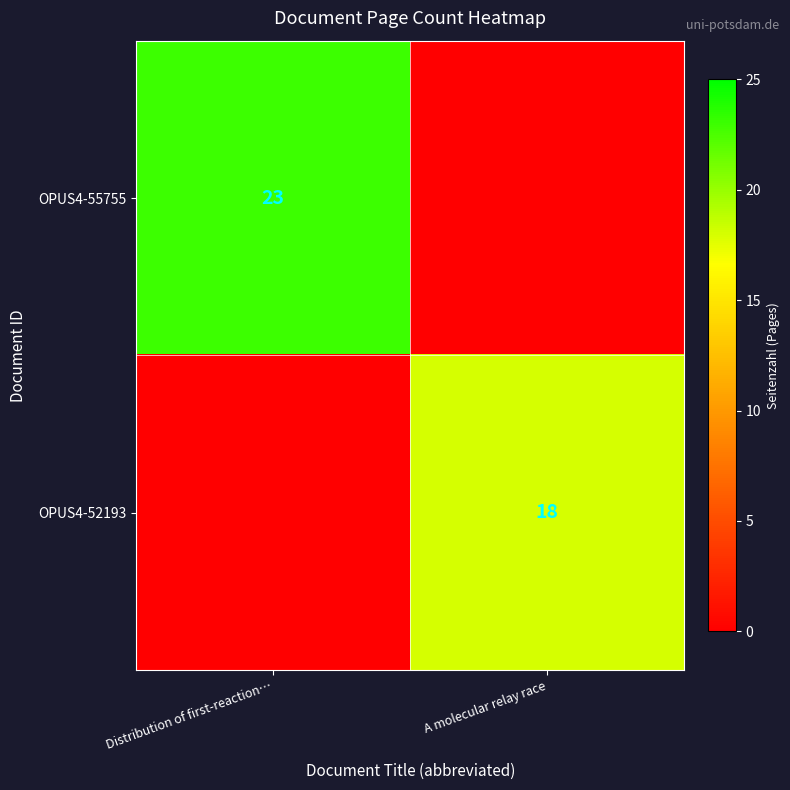

The value of OPUS4-52193 at A molecular relay race is 10. True or false?

False